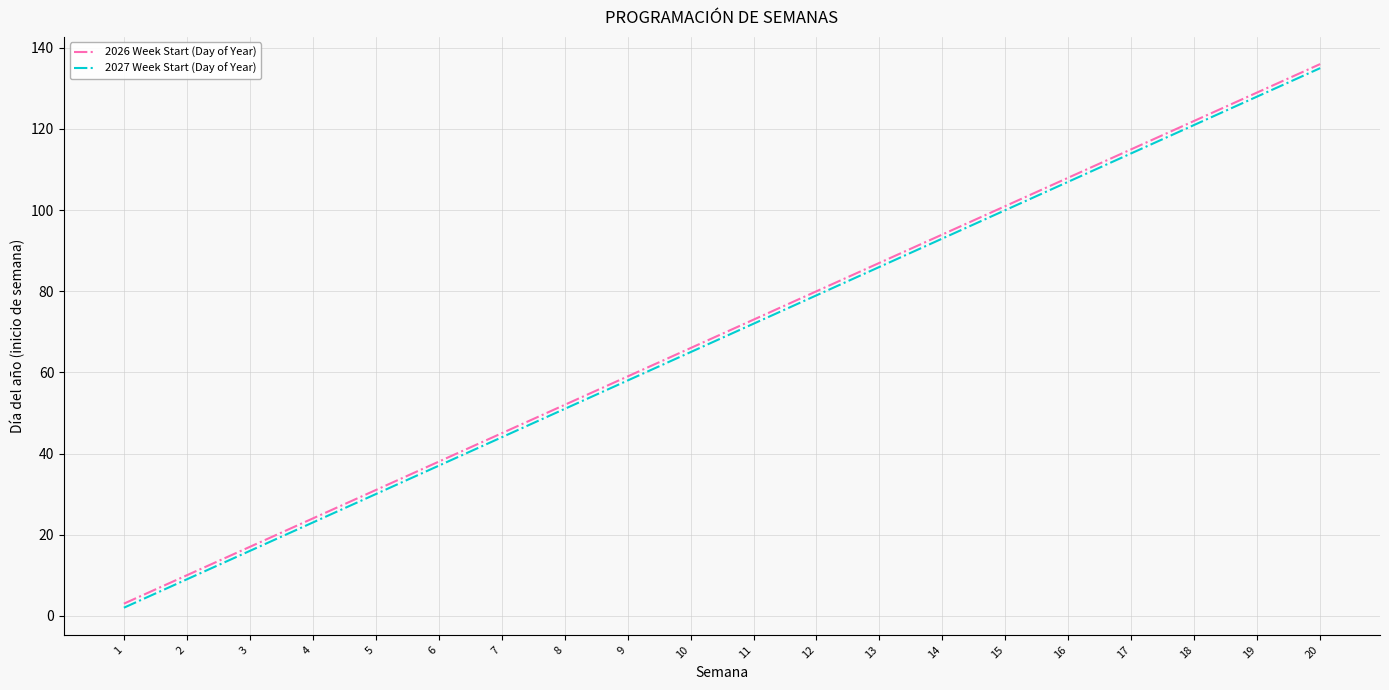

What is the total value across all series at 12?

159